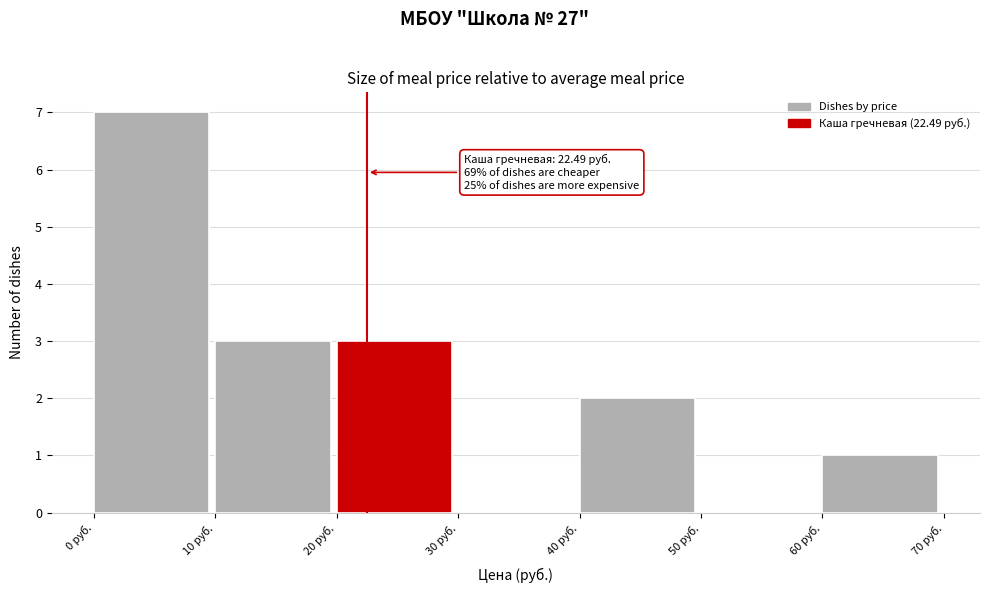

Over which range of the x-axis is the bar tallest?

0 to 10